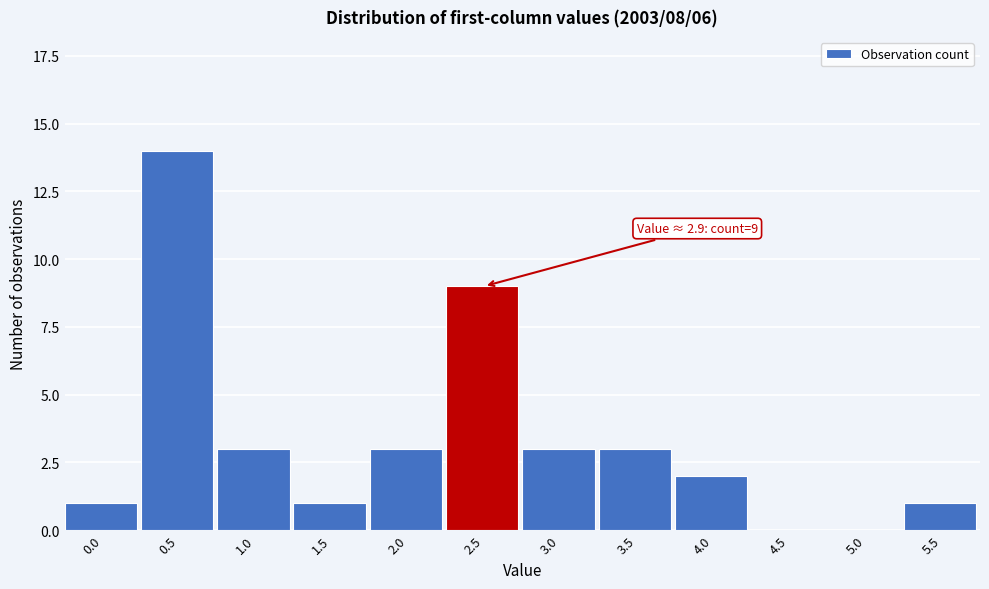

Reading left to right, extract all data points from this chart.

0.0=1	0.5=14	1.0=3	1.5=1	2.0=3	2.5=9	3.0=3	3.5=3	4.0=2	4.5=0	5.0=0	5.5=1